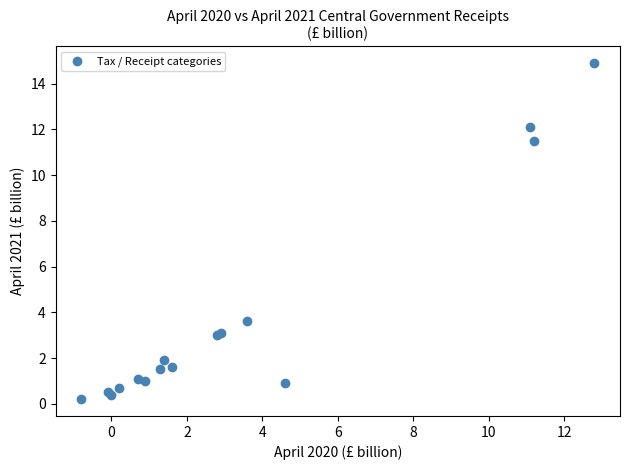

What Y value in the scatter plot is closest to 7?

3.6